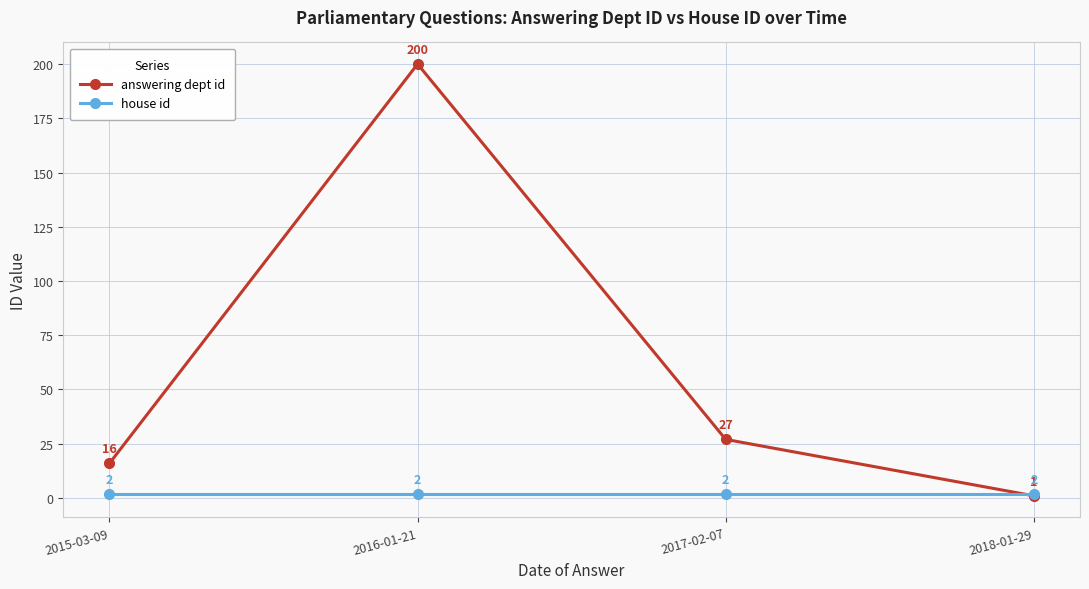

Is the value of answering dept id at 2018-01-29 greater than the value of house id at 2016-01-21?

No